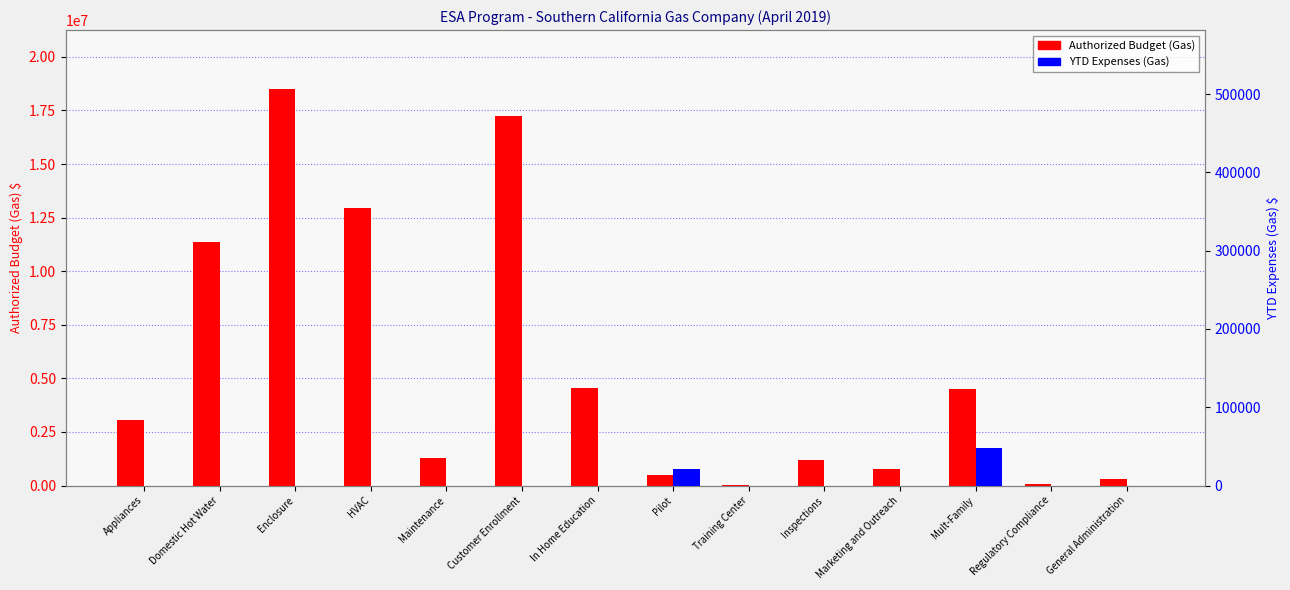

What are all the series names shown in the legend?

Authorized Budget (Gas), YTD Expenses (Gas)